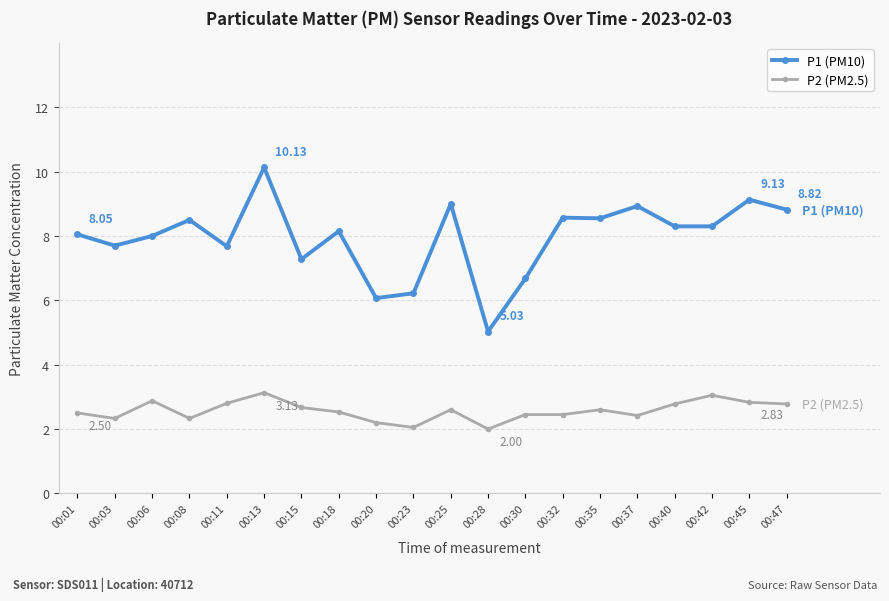

What are all the series names shown in the legend?

P1 (PM10), P2 (PM2.5)